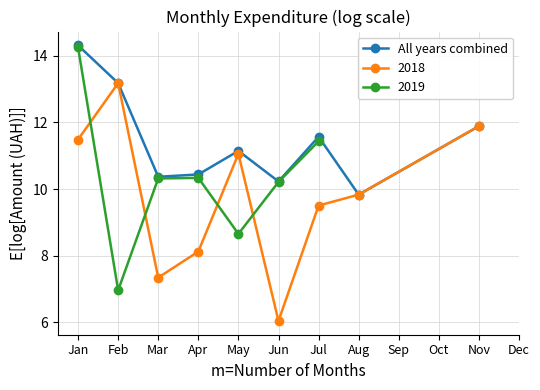

Between Aug and Jan, which is larger?

Jan